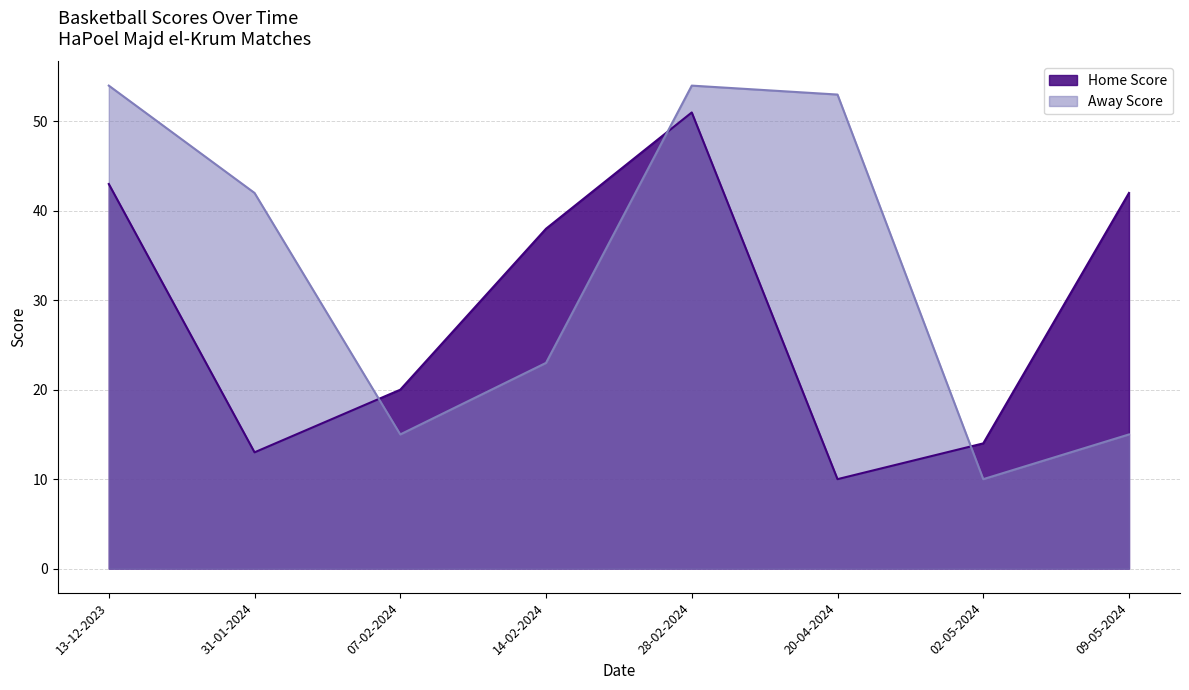

Reading left to right, what are all the values shown in this chart?

Home Score: 43	13	20	38	51	10	14	42
Away Score: 54	42	15	23	54	53	10	15